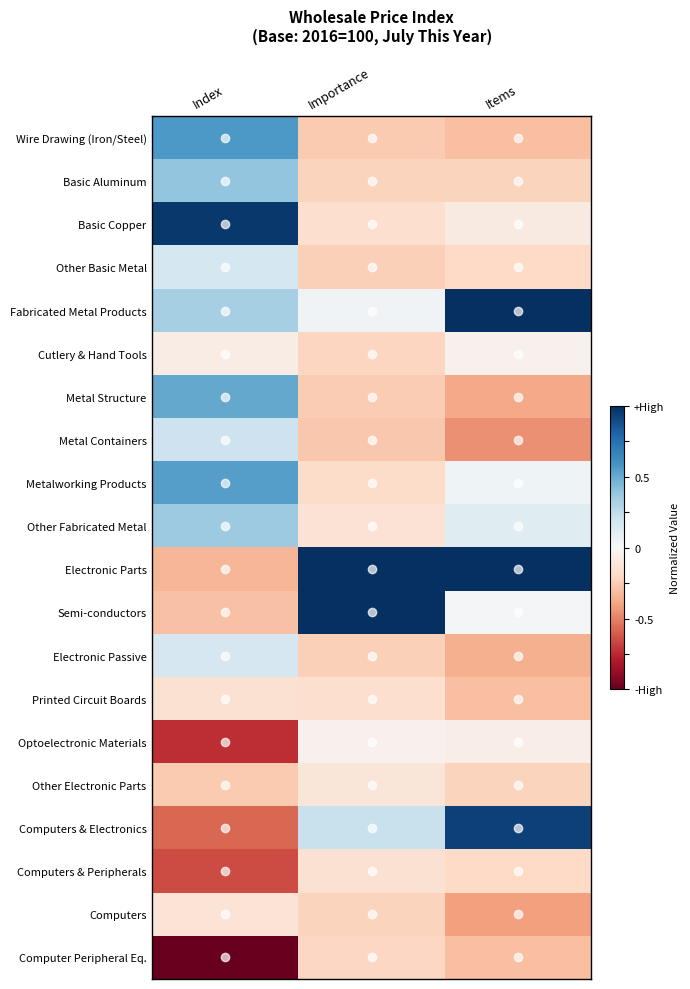

What is the smallest value displayed?

-1.0